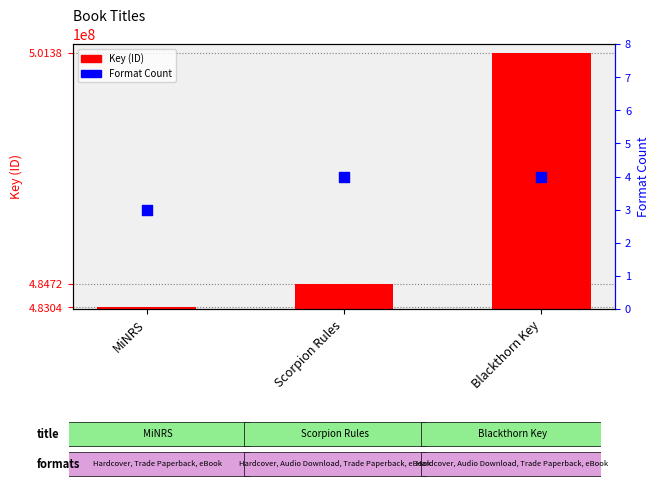

Which series reaches the maximum Y coordinate?

Key (ID)